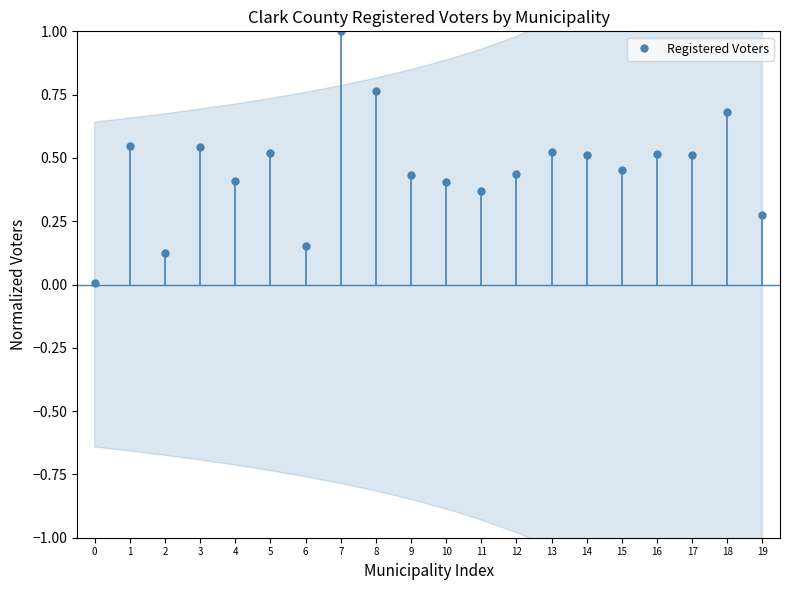

What is the value of the 14th point from the left?

0.5